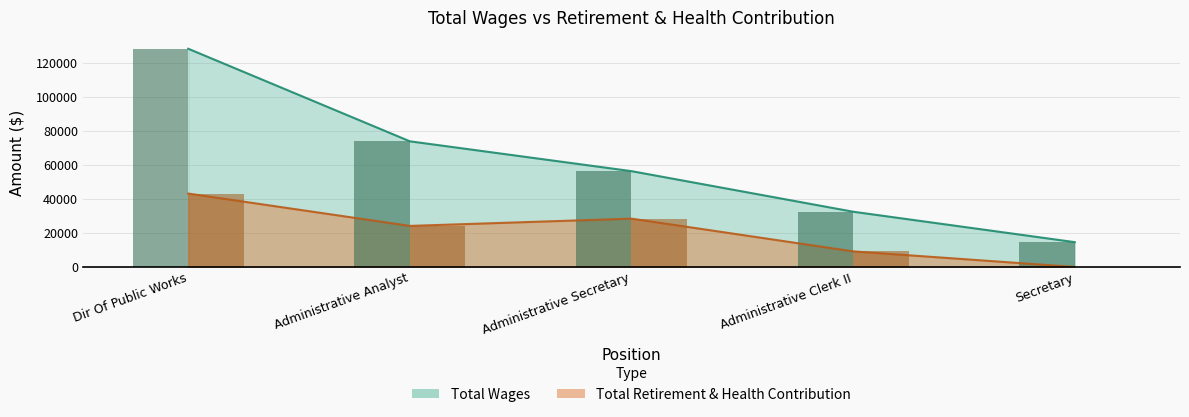

Reading left to right, extract all data points from this chart.

Total Wages: 128336	73889	56337	32480	14581
Total Retirement & Health Contribution: 43163	24135	28410	9165	0